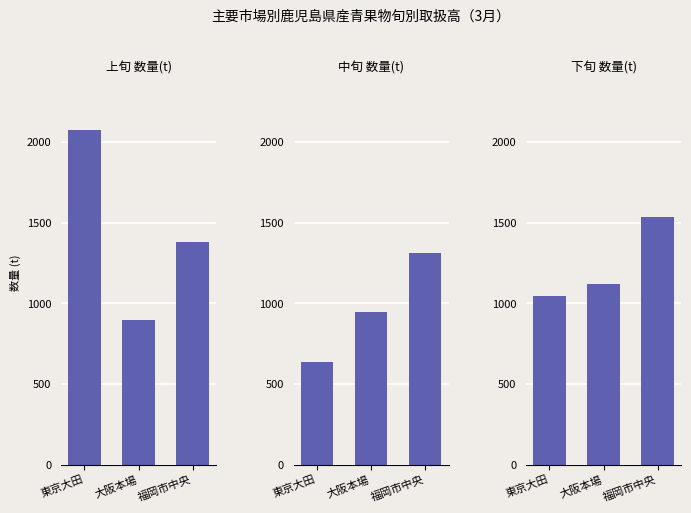

True or false: 中旬 数量(t) has a value of 872.1 at 福岡市中央.

False